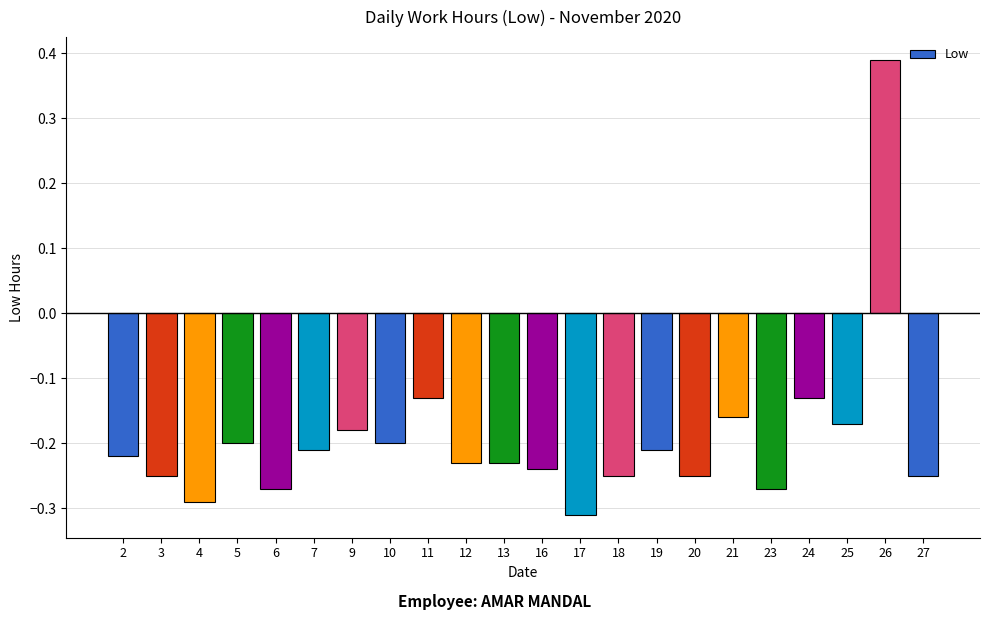

What is the difference between the maximum and second lowest values?

0.7